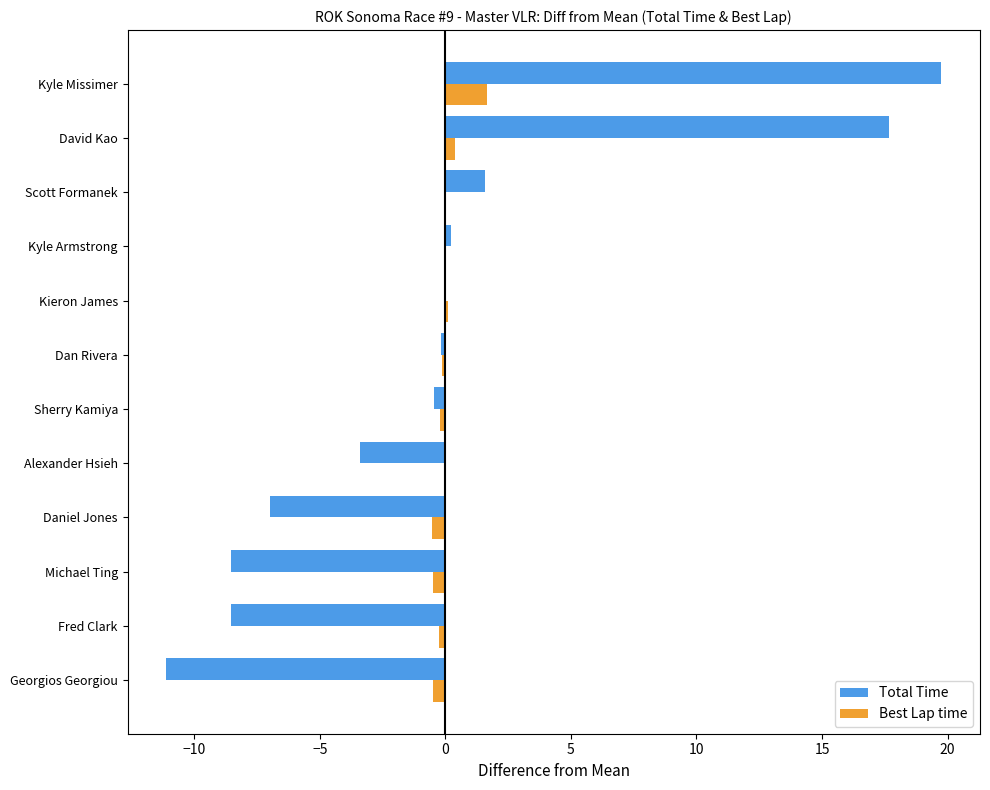

Is the value of Total Time at Alexander Hsieh greater than the value of Best Lap time at Kieron James?

No